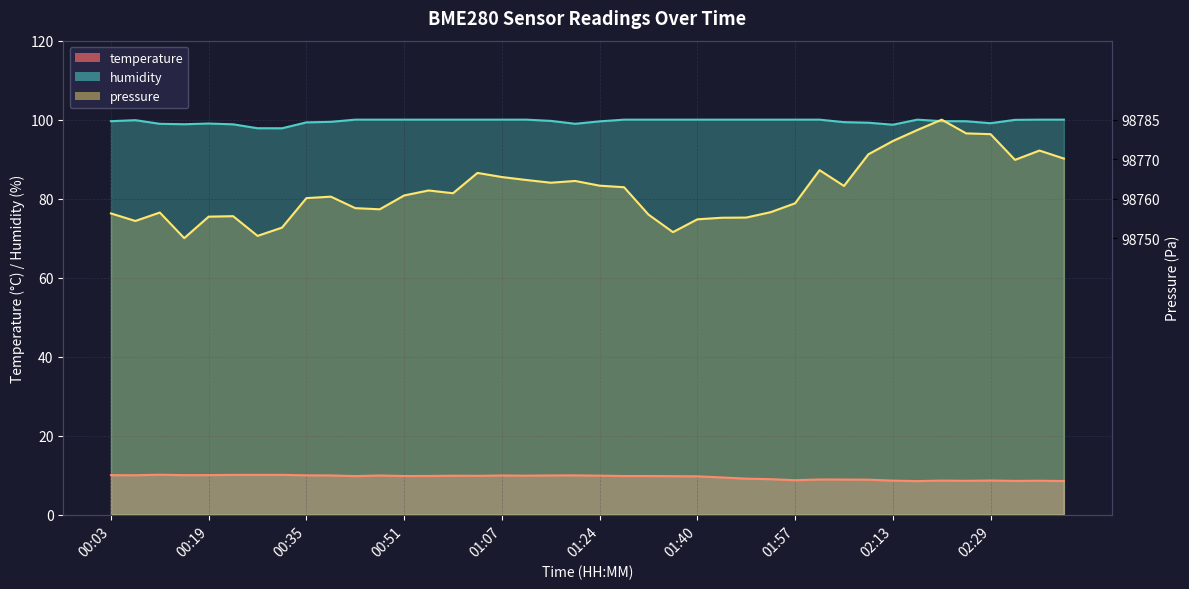

What is the total value across all series at 00:55?

109.8